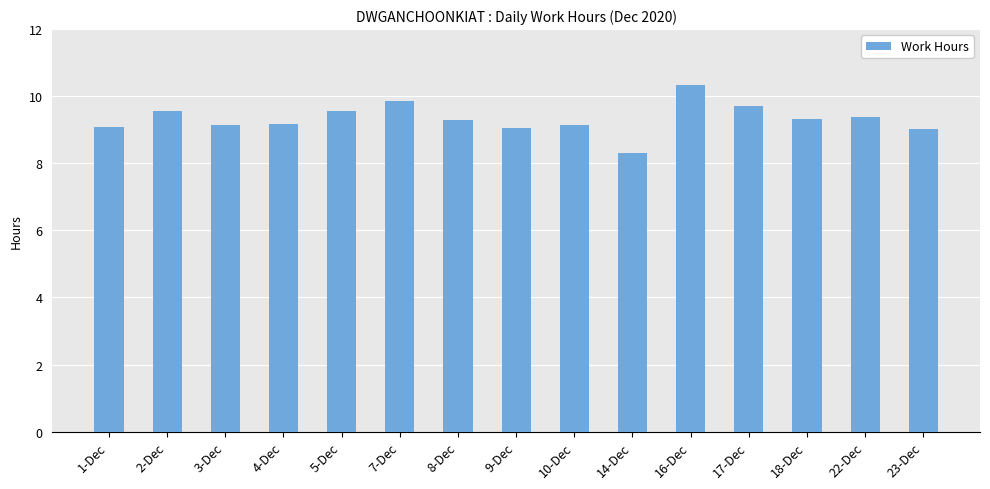

Does the chart contain stacked bars?

No